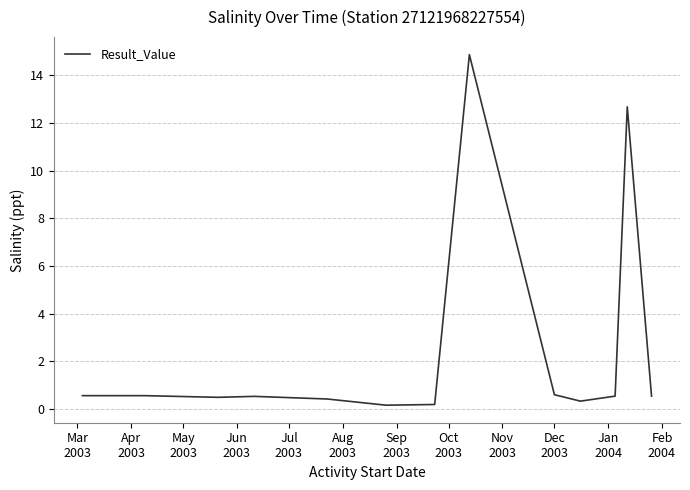

What is the average value?

2.5